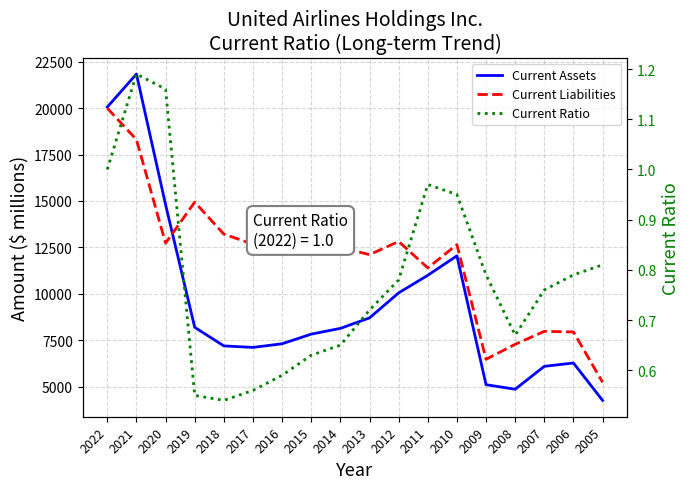

What is the total value across all series at 2020?

27526.2